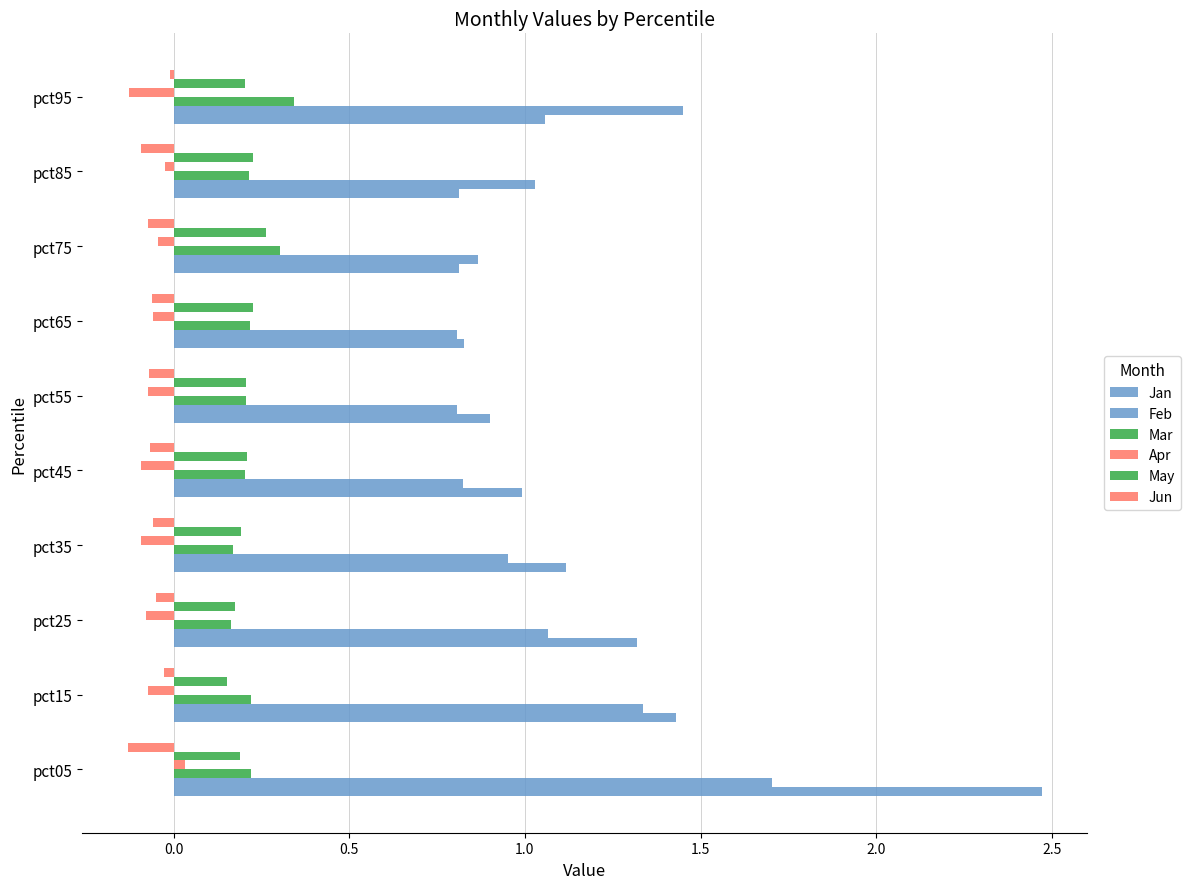

How many categories are shown in the chart?

10